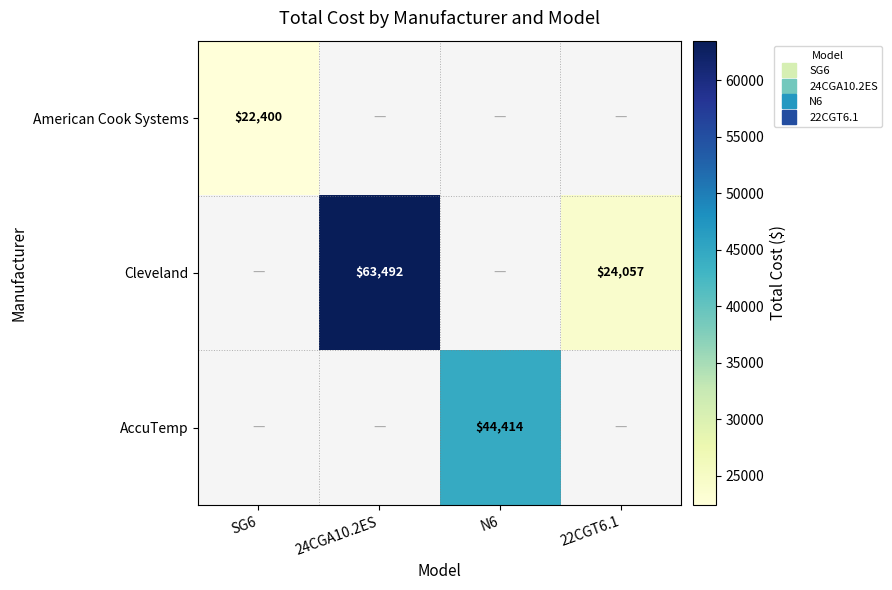

Which has a higher value, SG6 or N6?

N6